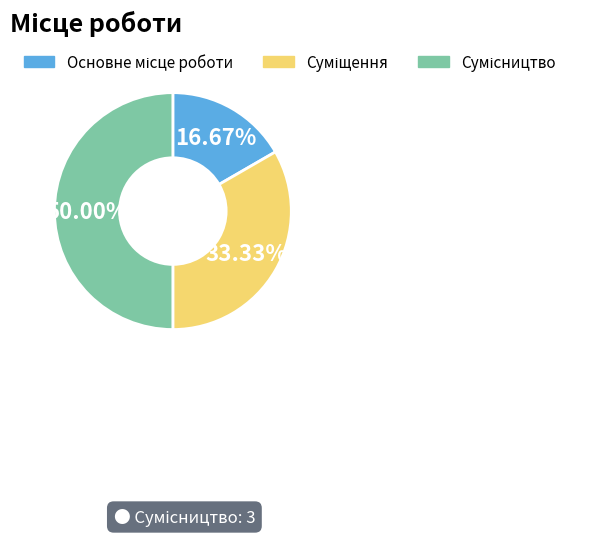

To the nearest percent, what percentage of the pie is Сумісництво?

50%